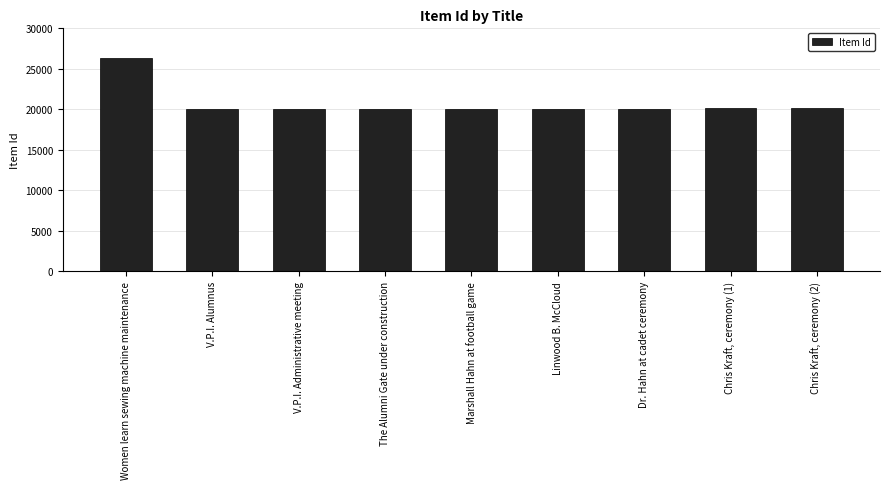

What is the label of the 1st bar from the right?

Chris Kraft, ceremony (2)